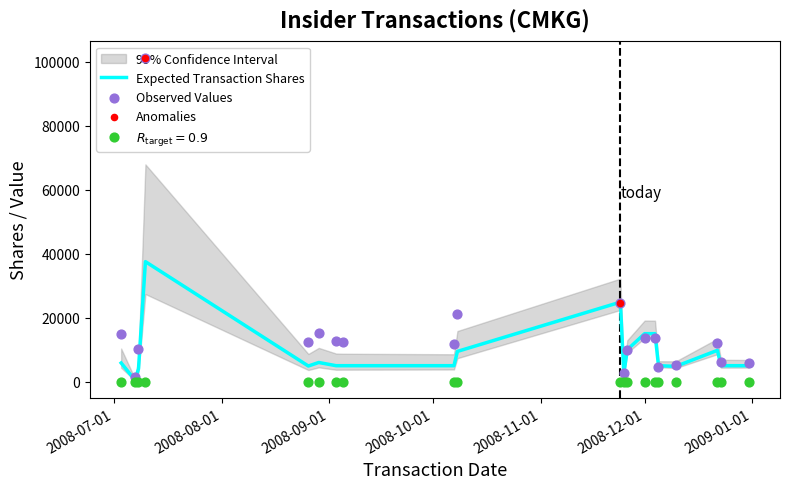

At which category is the sum across all series the highest?

2008-07-10